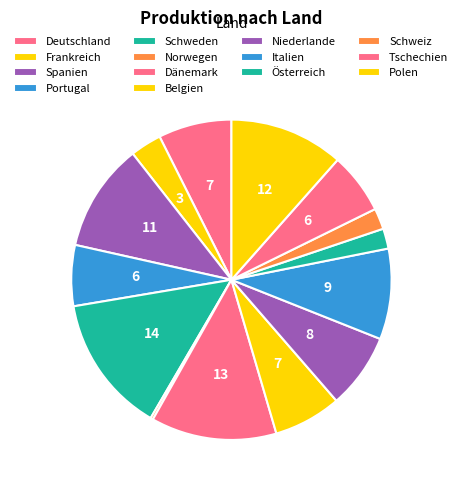

Rank the categories by value from lowest to highest.

Norwegen, Österreich, Schweiz, Frankreich, Portugal, Tschechien, Belgien, Deutschland, Niederlande, Italien, Spanien, Polen, Dänemark, Schweden